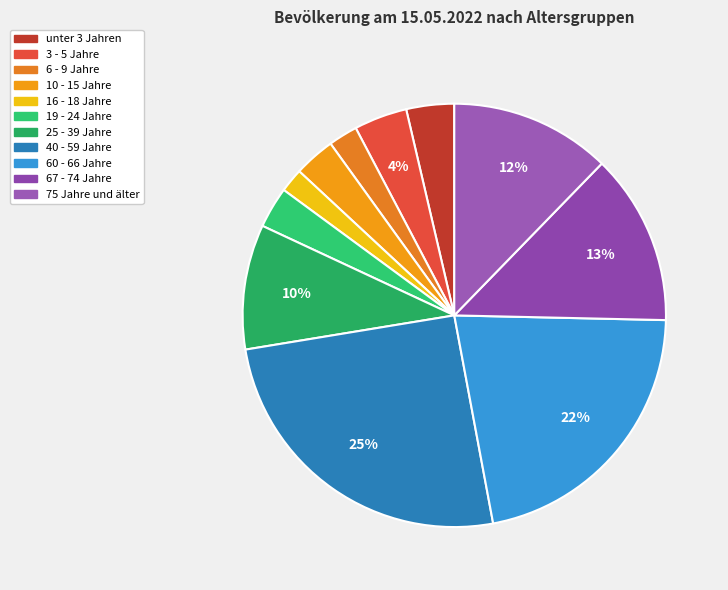

How much of the chart is everything except 6 - 9 Jahre?

97.8%